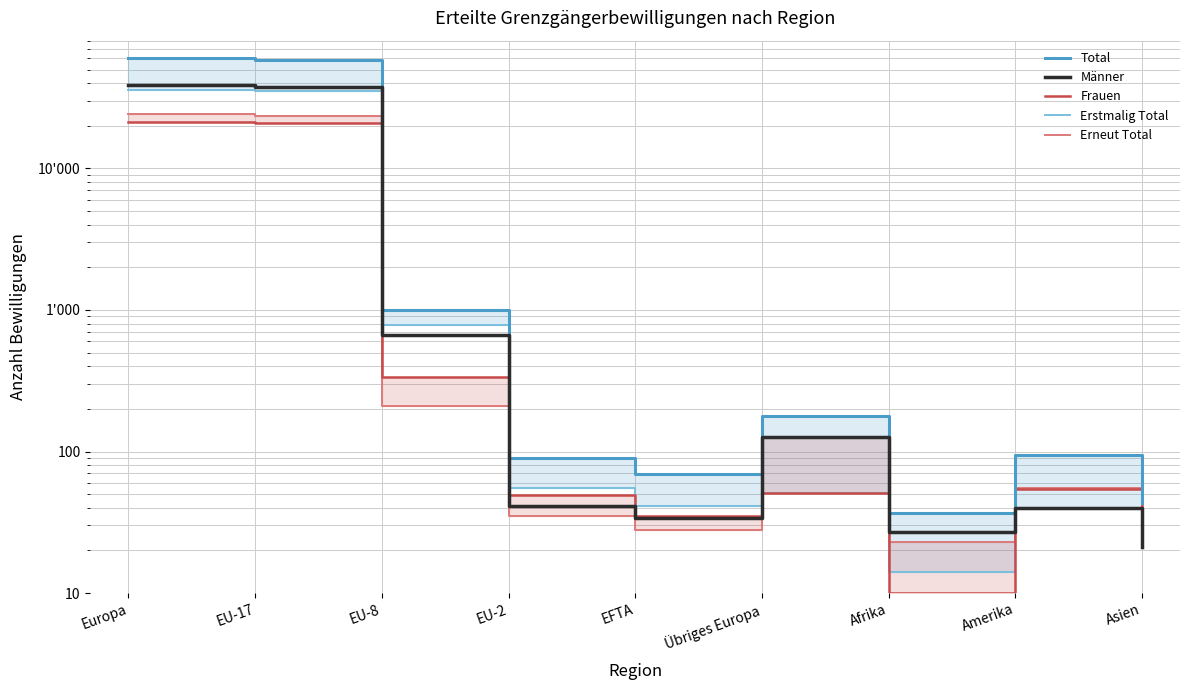

What is the maximum value shown in the chart?

60118